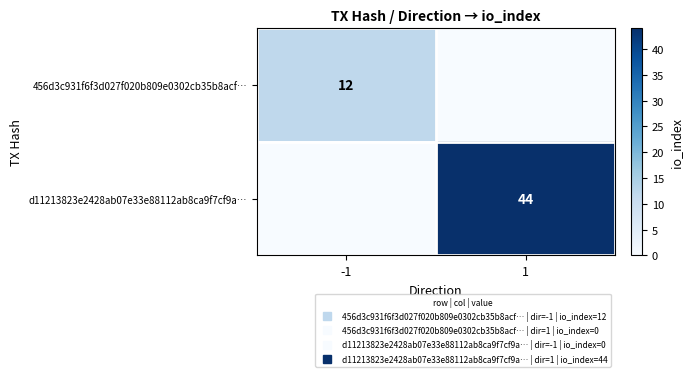

Between -1 and 1, which series saw the biggest shift?

d11213823e2428ab07e33e88112ab8ca9f7cf9a…